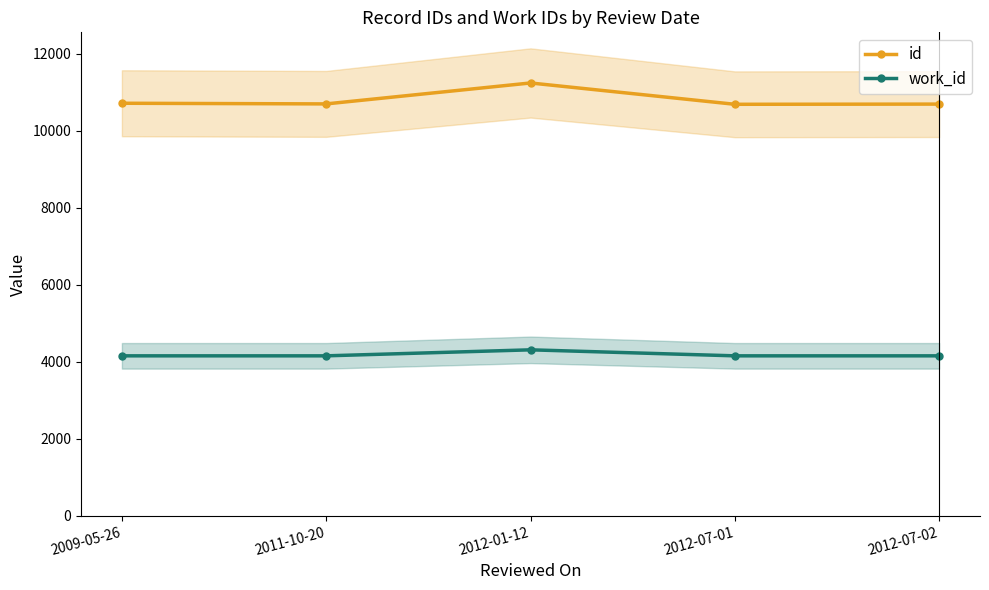

How many lines are shown in the chart?

2